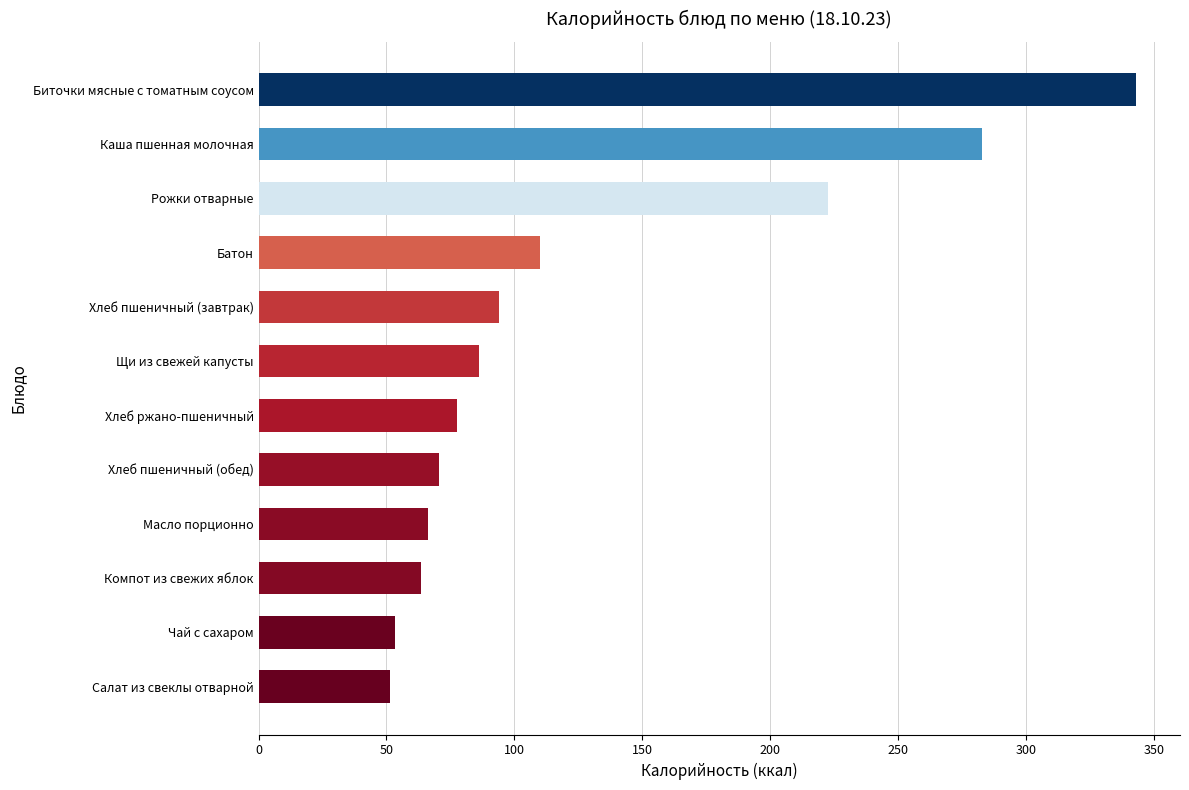

What is the minimum value shown in the chart?

51.3